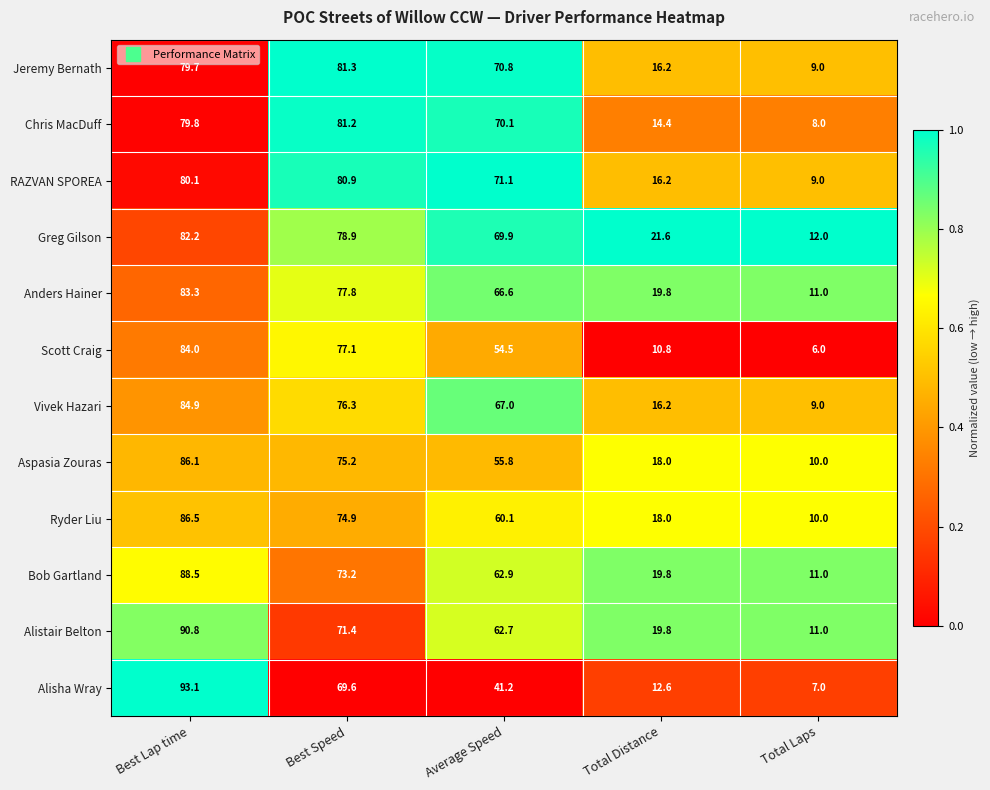

Rank the series by their maximum value, from highest to lowest.

Alisha Wray, Alistair Belton, Bob Gartland, Ryder Liu, Aspasia Zouras, Vivek Hazari, Scott Craig, Anders Hainer, Greg Gilson, Jeremy Bernath, Chris MacDuff, RAZVAN SPOREA